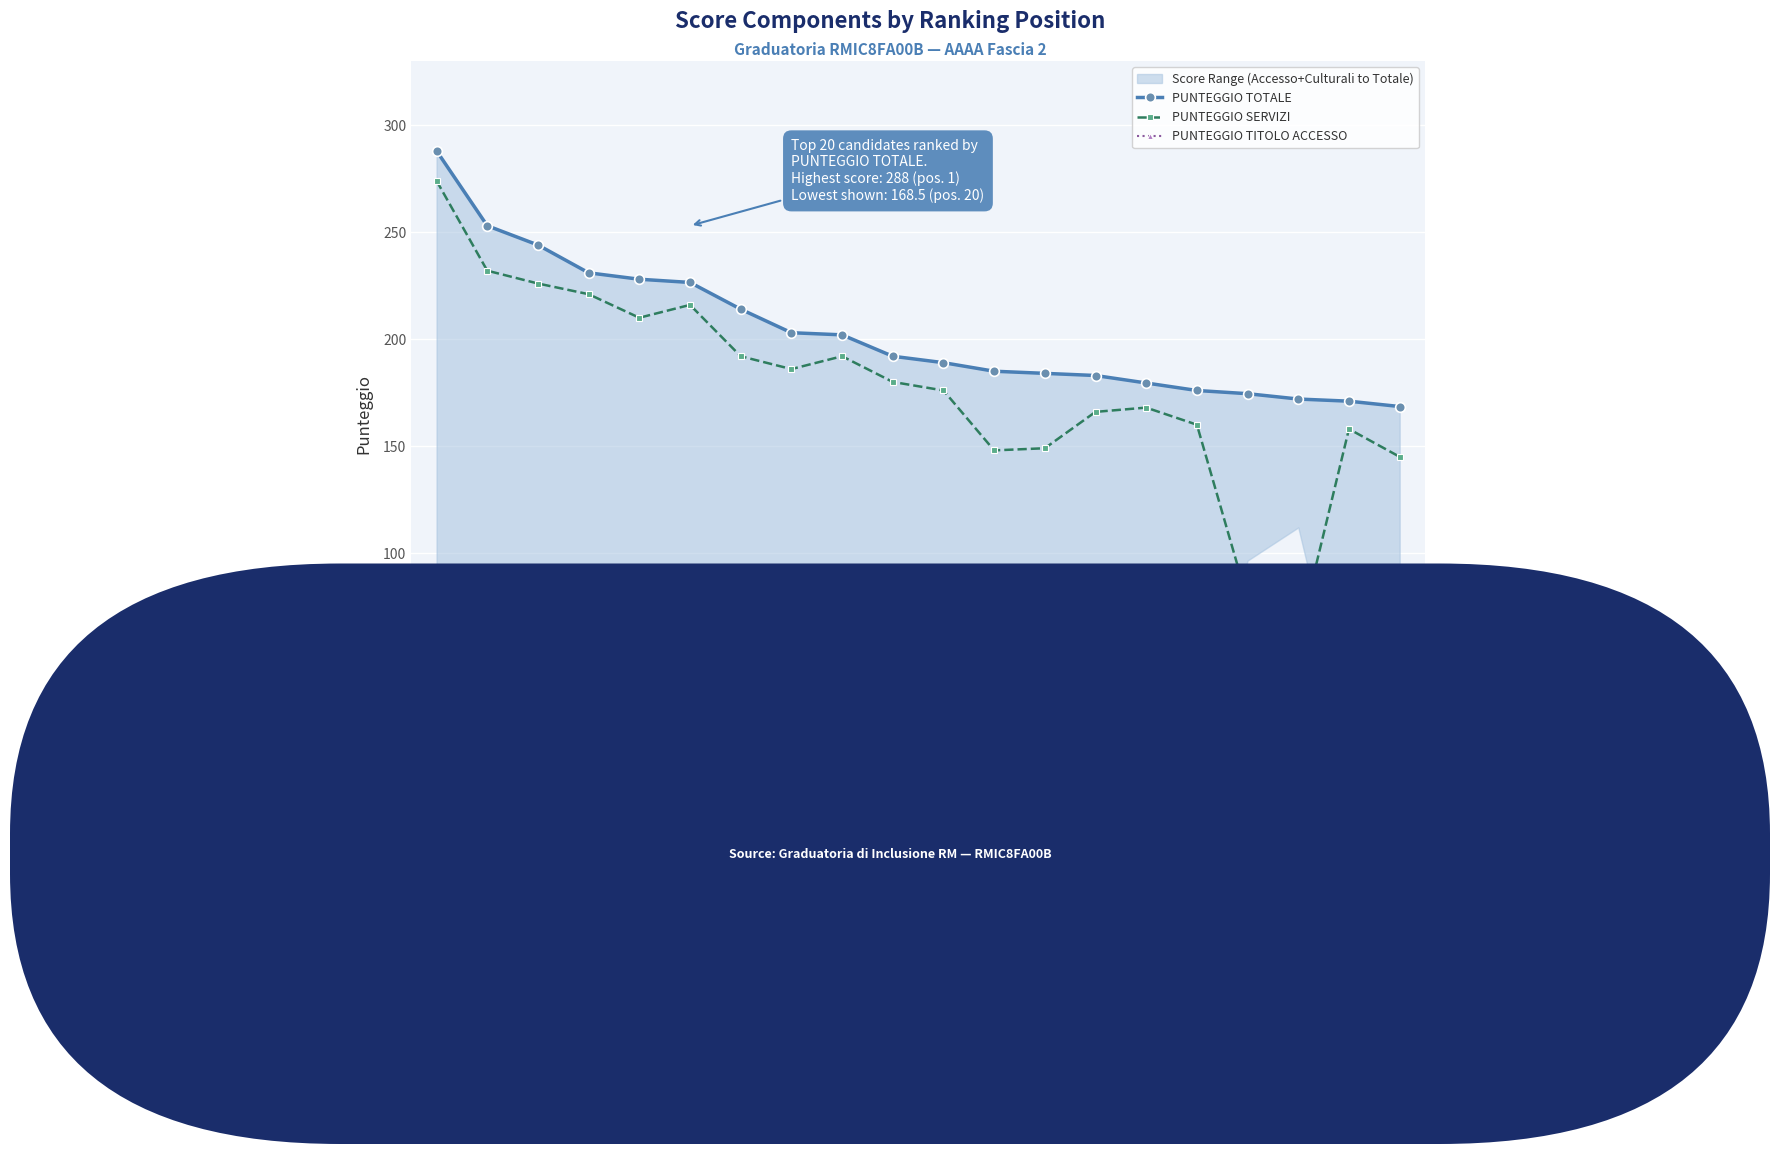

What is the value of the PUNTEGGIO SERVIZI point at the 8th from the left?

186